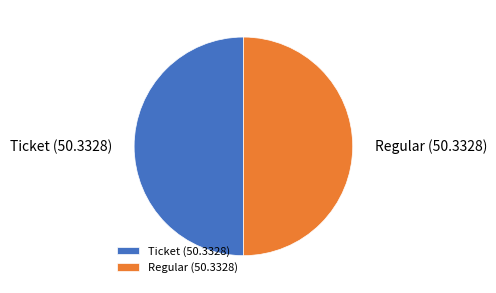

Is the sum of Regular and Ticket greater than half?

Yes